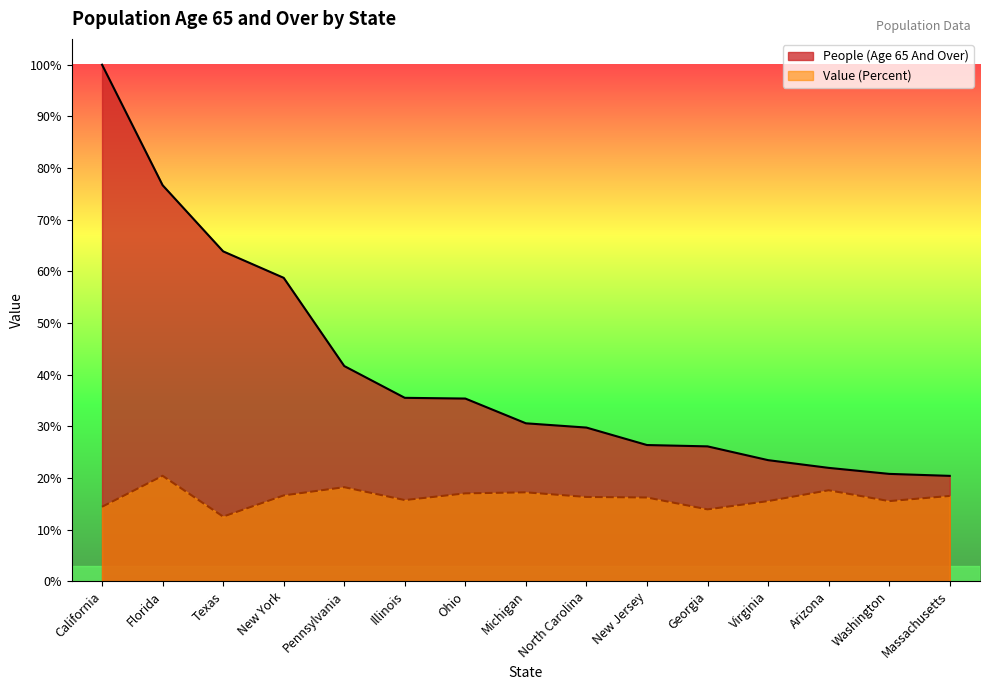

What is the approximate value of People (Age 65 And Over) at Arizona?

21.9